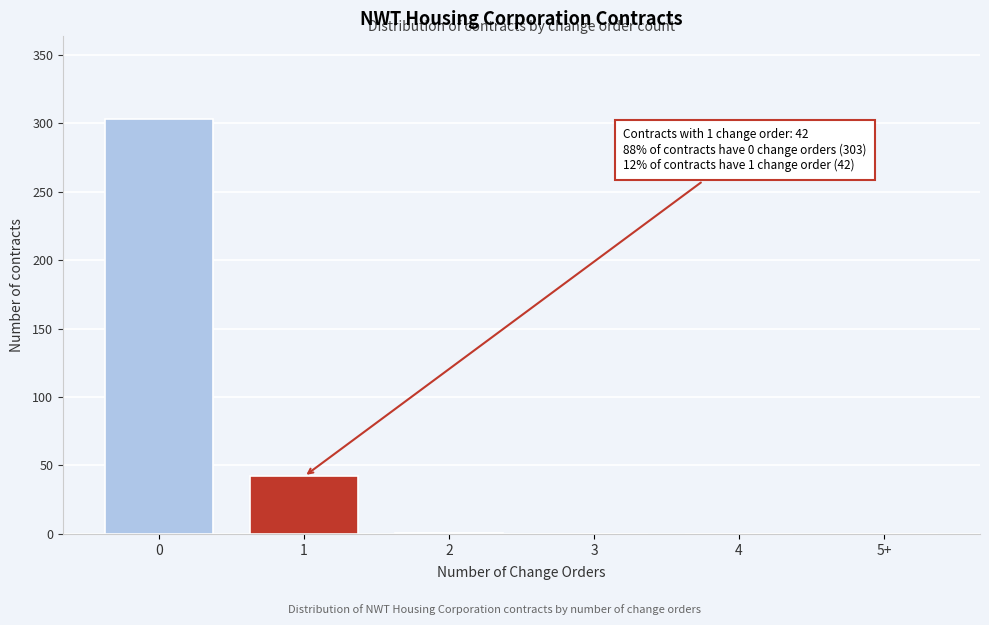

What is the change in value from 1 to 3?

-42